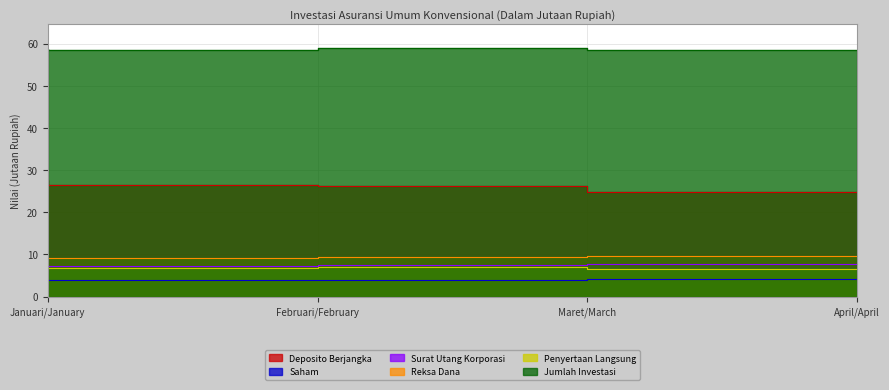

List the series in order of their peak value, highest first.

Jumlah Investasi, Deposito Berjangka, Reksa Dana, Surat Utang Korporasi, Penyertaan Langsung, Saham